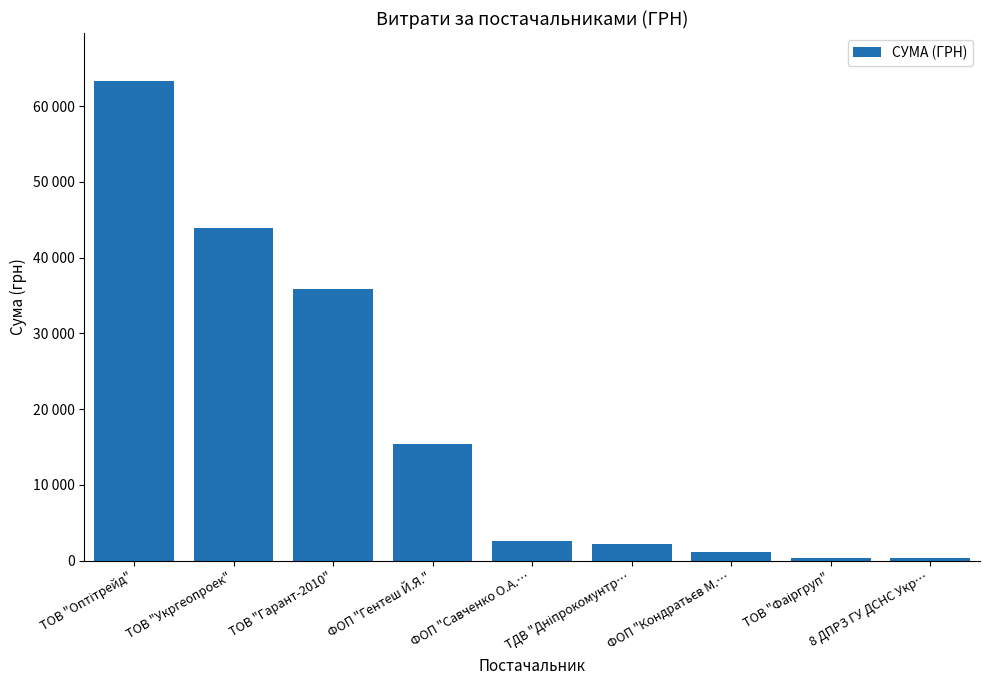

Are the bars horizontal?

No